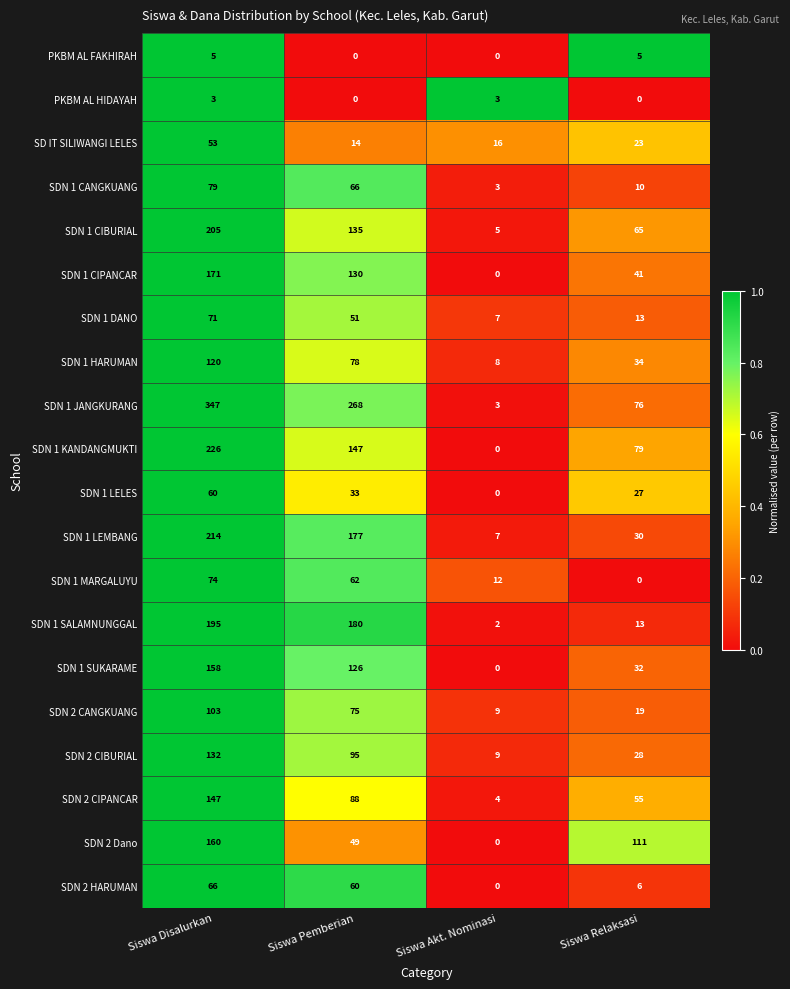

What value does the SD IT SILIWANGI LELES series have at Siswa Pemberian, to the nearest 5?

15